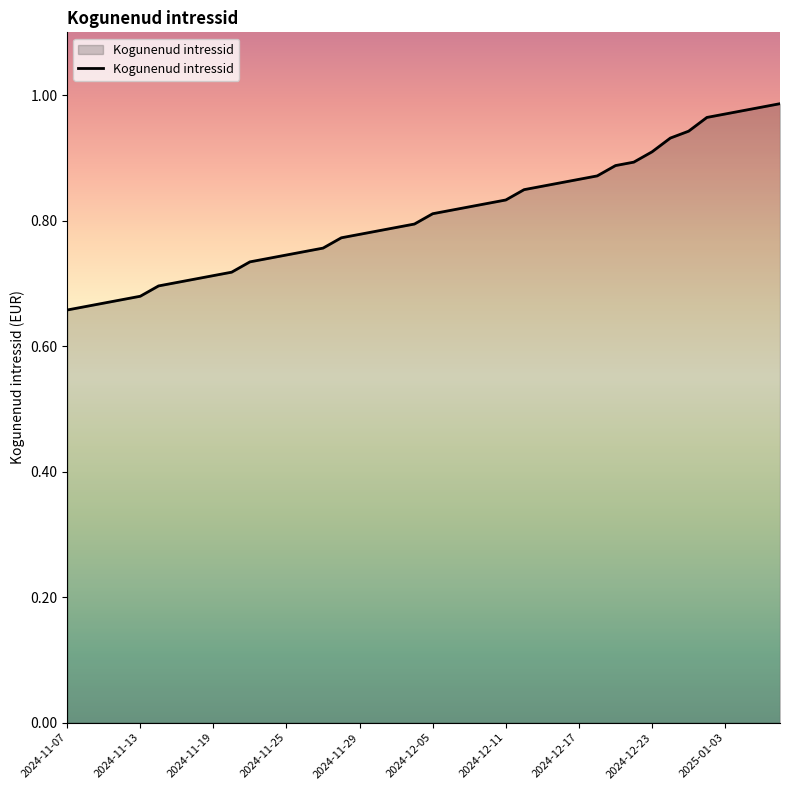

What is the average value?

0.8